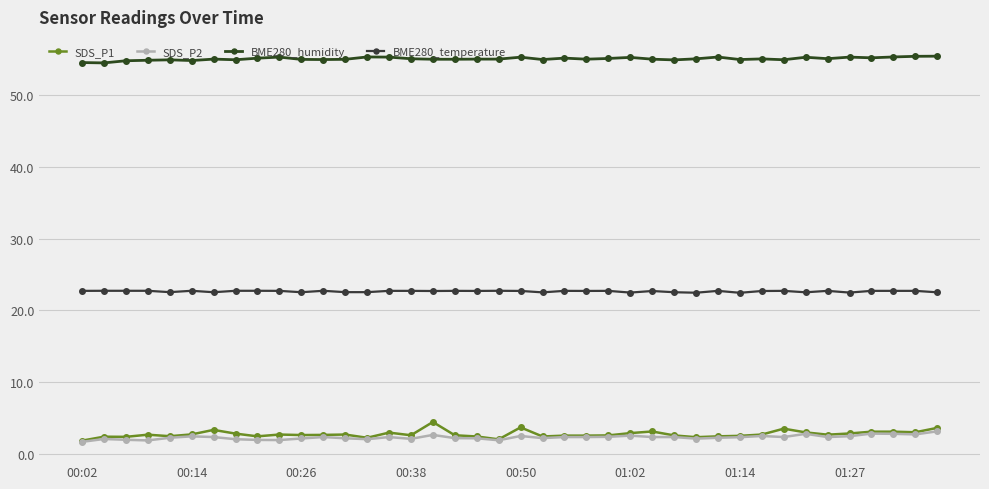

How many lines are shown in the chart?

4